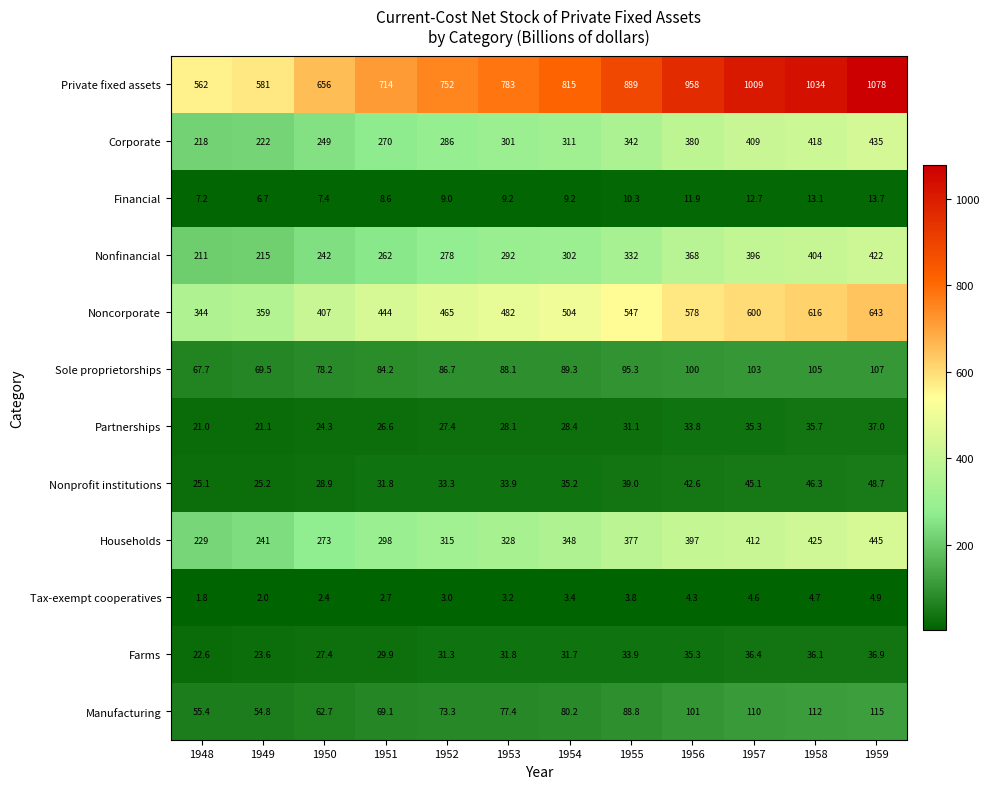

What is the minimum value shown in the chart?

1.8